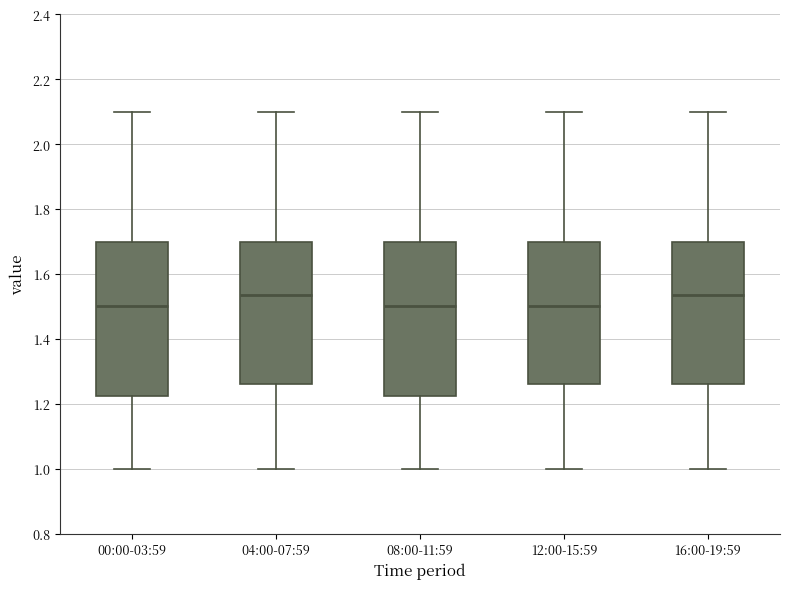

Reading left to right, transcribe this box plot: for each box, give where its median line is, the range the box spans, and where its two whiskers end, as read against the y-axis. The values are not printed on the chart, so give them approximately, as read against the axis.

00:00-03:59: median 1.50, box 1.22 to 1.70, whiskers 1.00 to 2.10
04:00-07:59: median 1.54, box 1.26 to 1.70, whiskers 1.00 to 2.10
08:00-11:59: median 1.50, box 1.22 to 1.70, whiskers 1.00 to 2.10
12:00-15:59: median 1.50, box 1.26 to 1.70, whiskers 1.00 to 2.10
16:00-19:59: median 1.54, box 1.26 to 1.70, whiskers 1.00 to 2.10